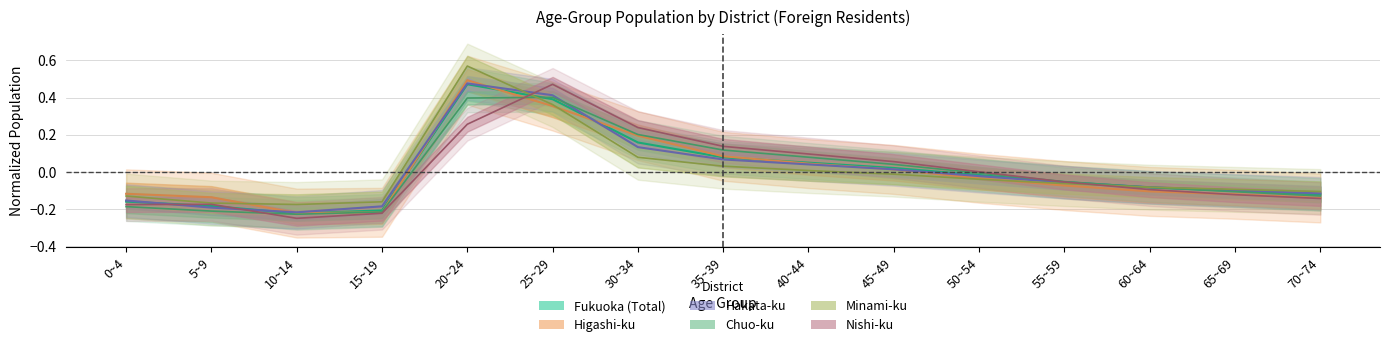

True or false: Nishi-ku has a value of 0.1 at 45~49.

False